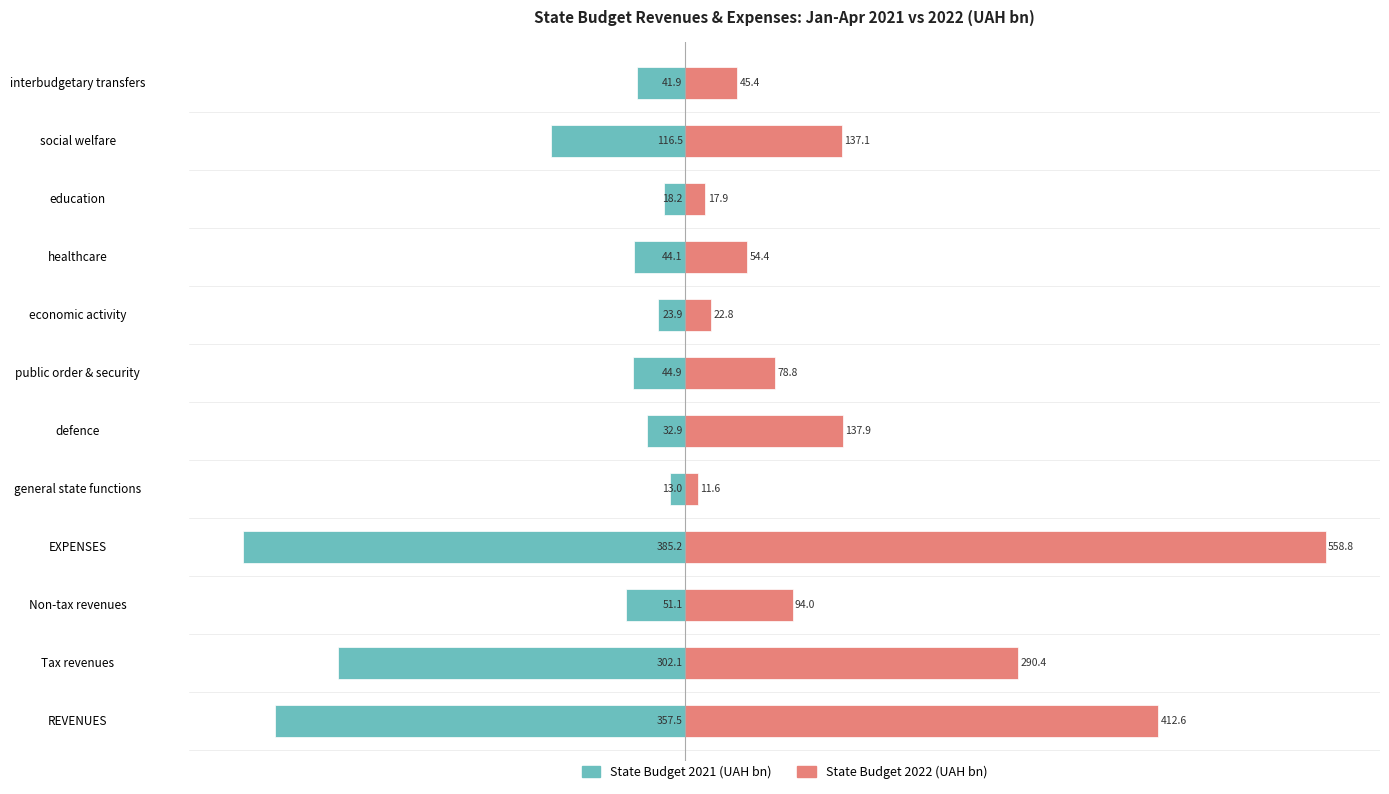

Reading left to right, what are all the values shown in this chart?

State Budget 2021: -357.5	-302.1	-51.1	-385.2	-13.0	-32.9	-44.9	-23.9	-44.1	-18.2	-116.5	-41.9
State Budget 2022: 412.6	290.4	94.0	558.8	11.6	137.9	78.8	22.8	54.4	17.9	137.1	45.4